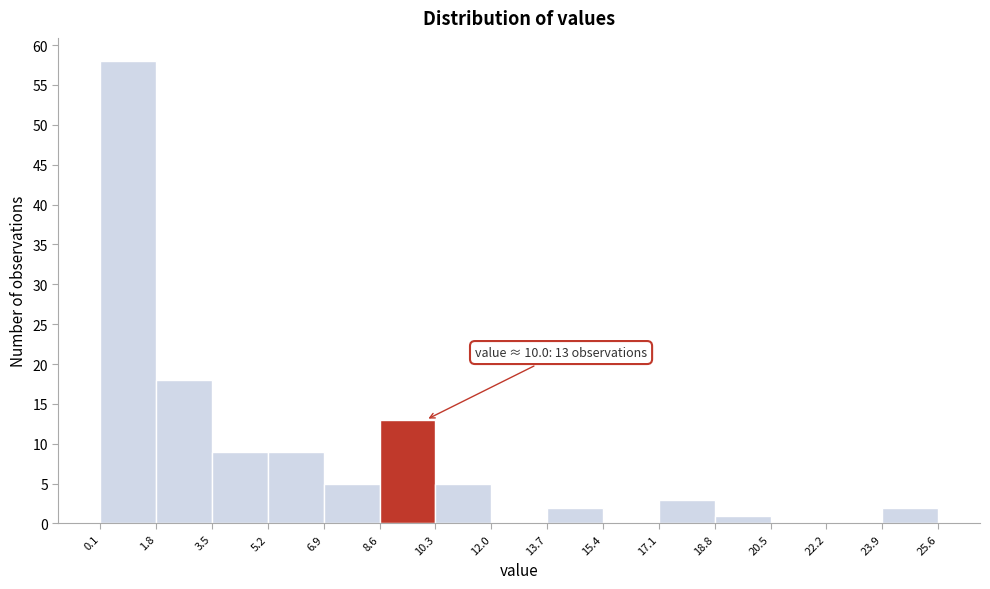

Which range on the x-axis has the tallest bar?

0.1 to 1.8